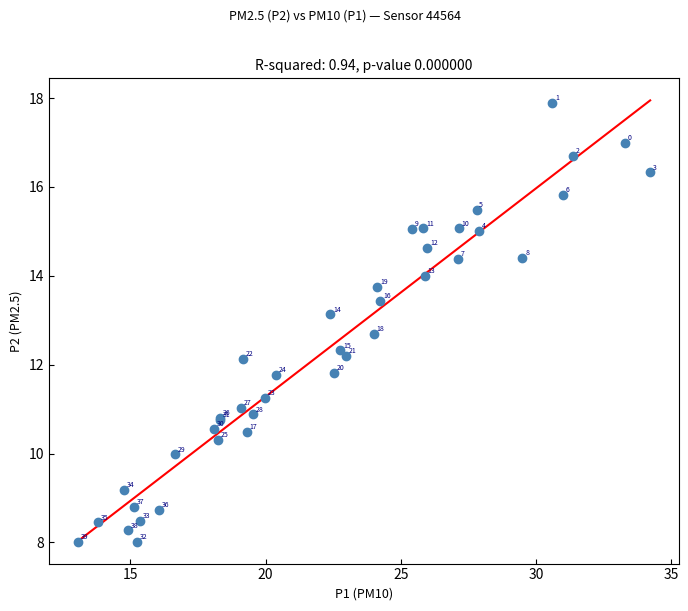

What Y value in the scatter plot is closest to 12?

12.1